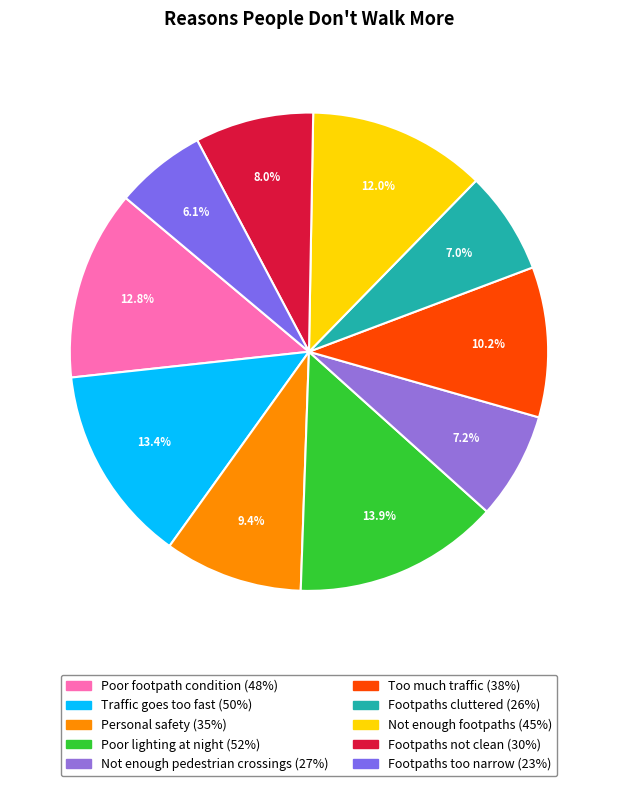

Which has a higher value, Poor footpath condition or Footpaths too narrow?

Poor footpath condition